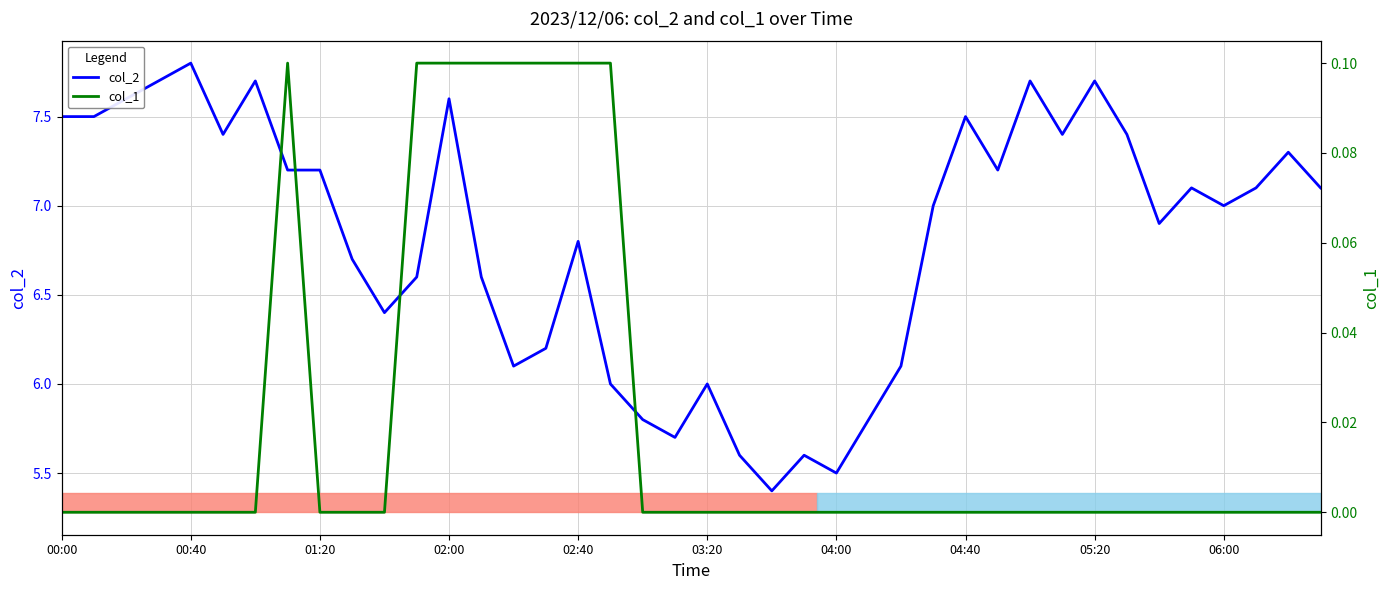

Rank the series by their maximum value, from lowest to highest.

col_1, col_2